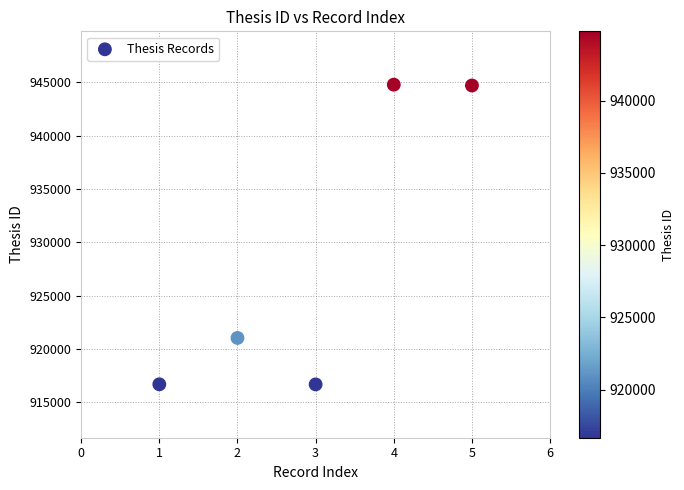

What is the average X value?

3